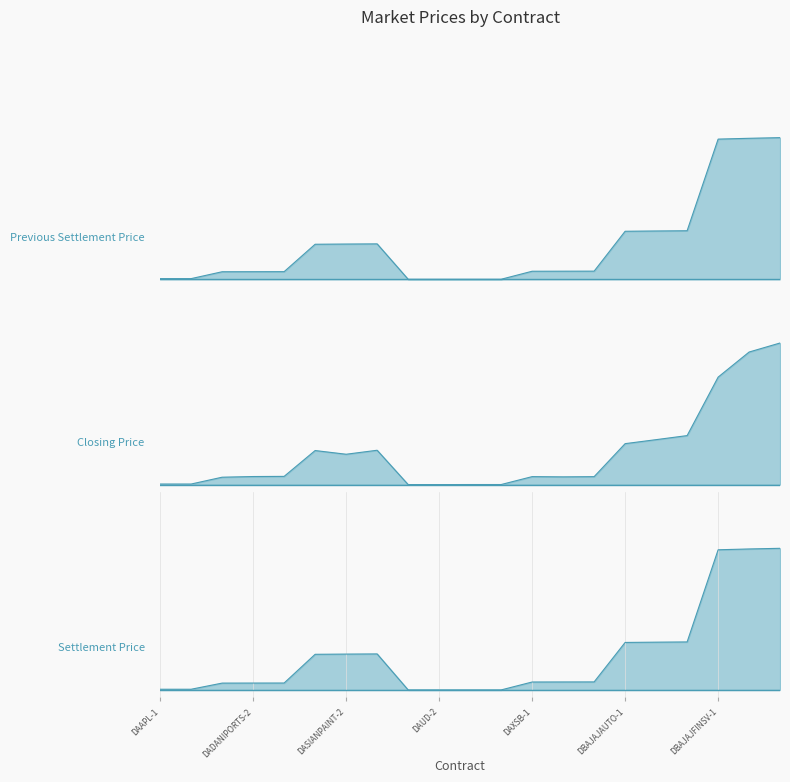

What are all the series names shown in the legend?

Previous Settlement Price, Closing Price, Settlement Price